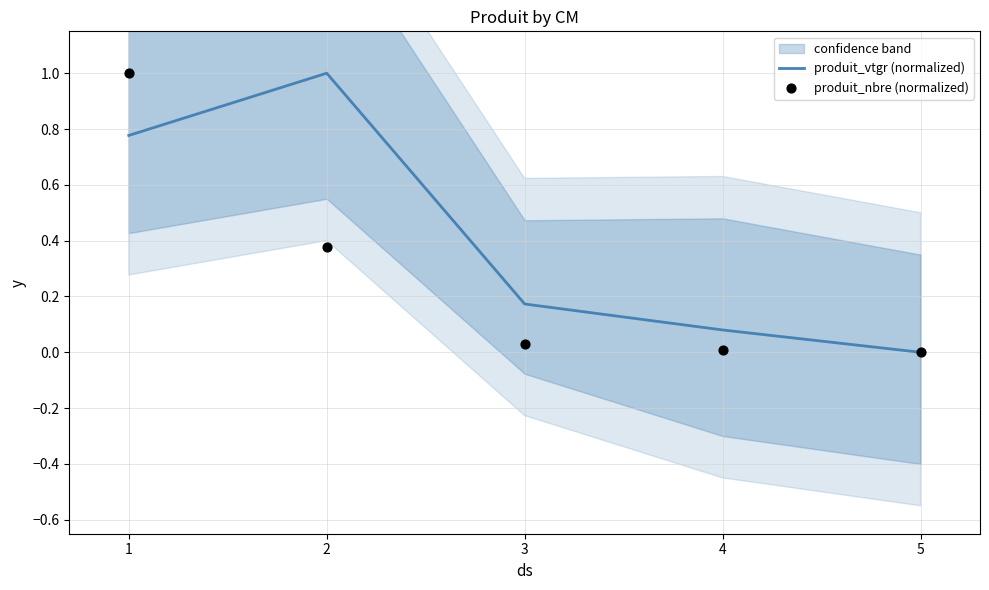

Which series contains the lowest Y value?

produit_vtgr (normalized)